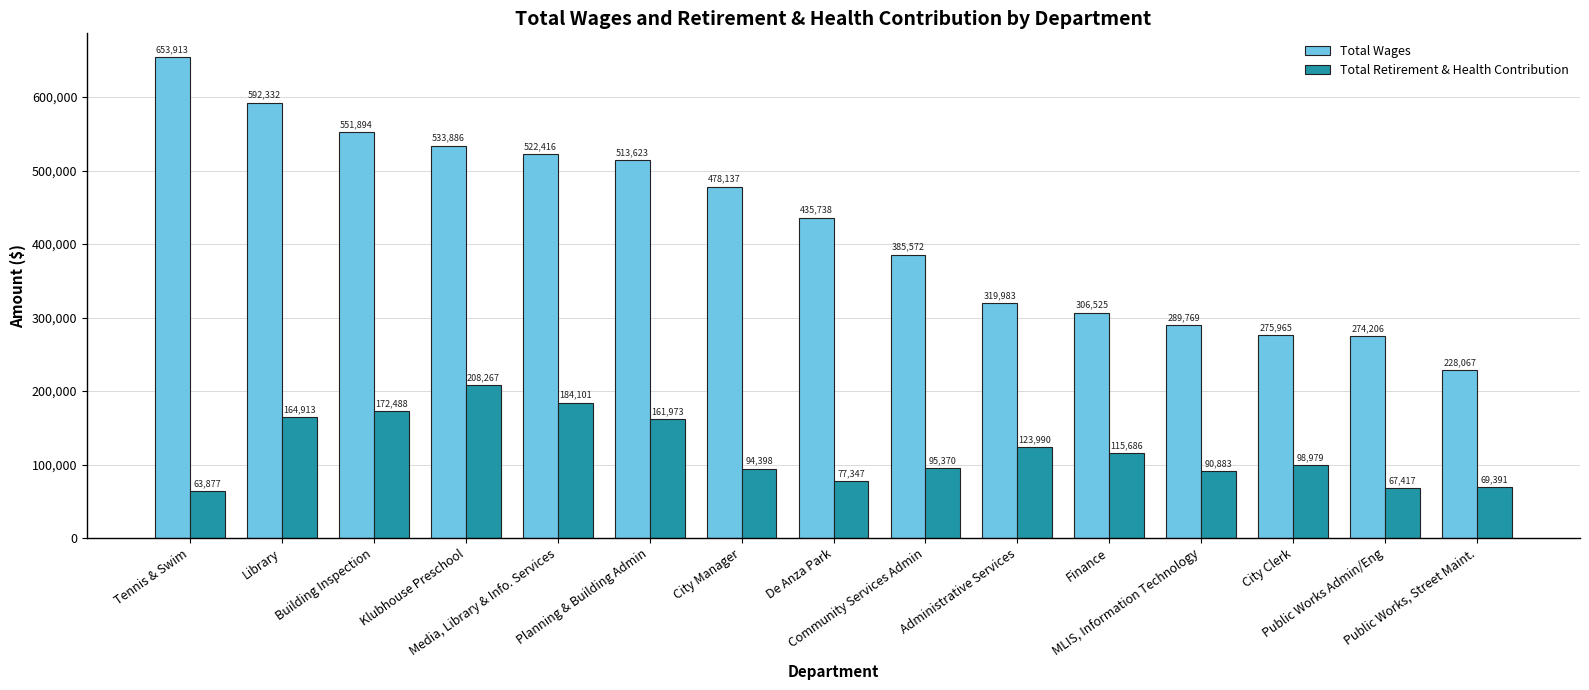

How many bars are there in total?

30